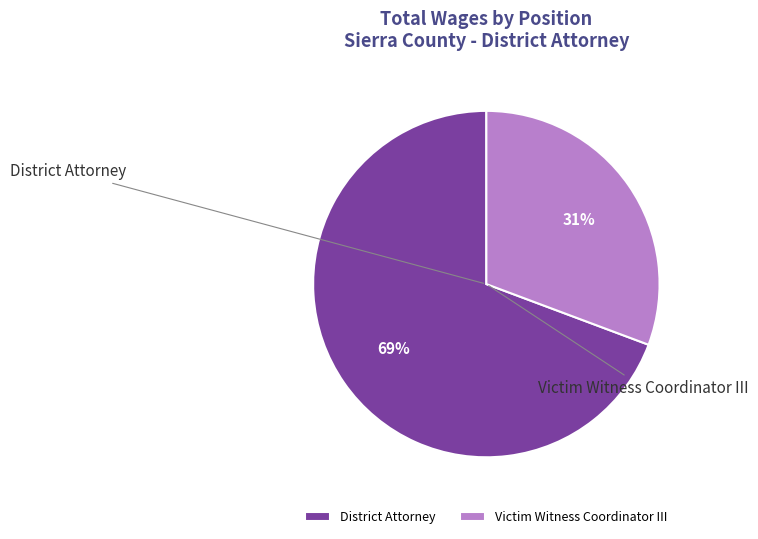

The Victim Witness Coordinator III slice represents 45% of the pie. True or false?

False